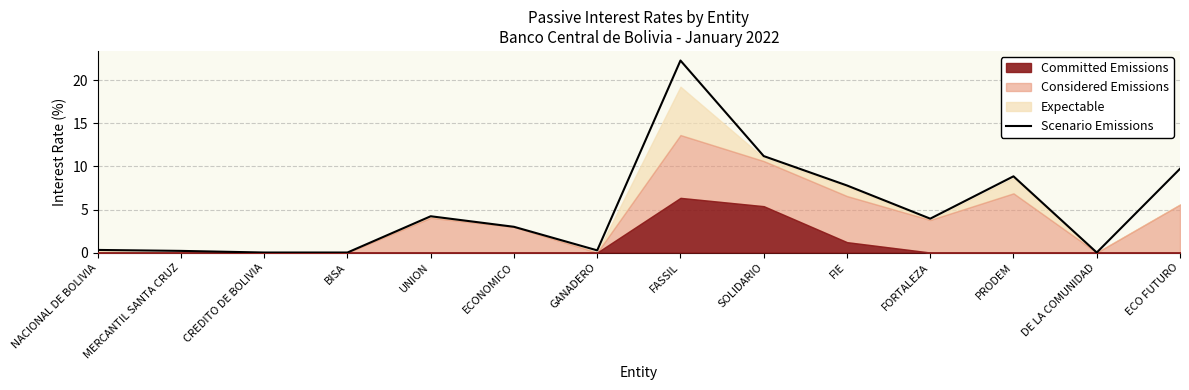

Reading right to left, list all the values displayed in this chart.

9.7	0.0	8.9	3.9	7.8	11.2	22.3	0.3	3.0	4.2	0.0	0.0	0.2	0.3